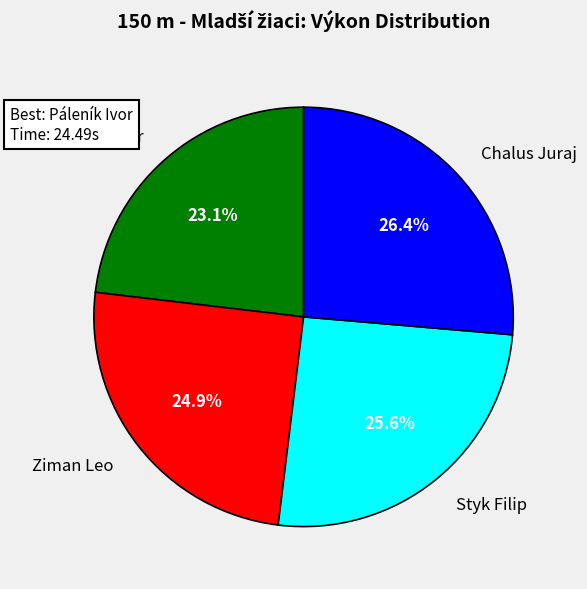

To the nearest percent, what is the difference between the Styk Filip and Páleník Ivor slice percentages?

2%